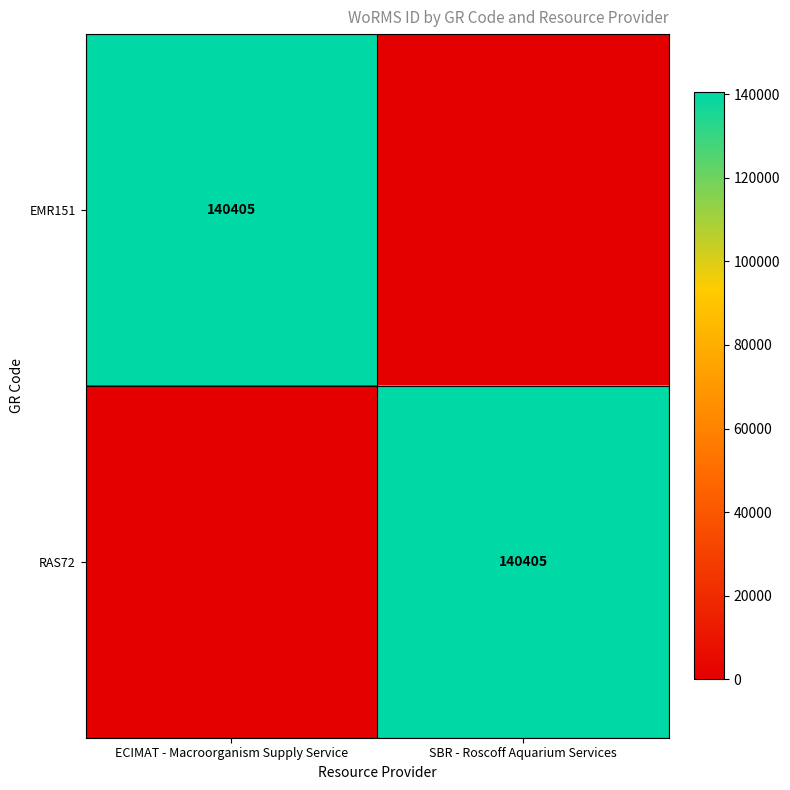

Is it true that EMR151 equals 189389 at ECIMAT - Macroorganism Supply Service?

False